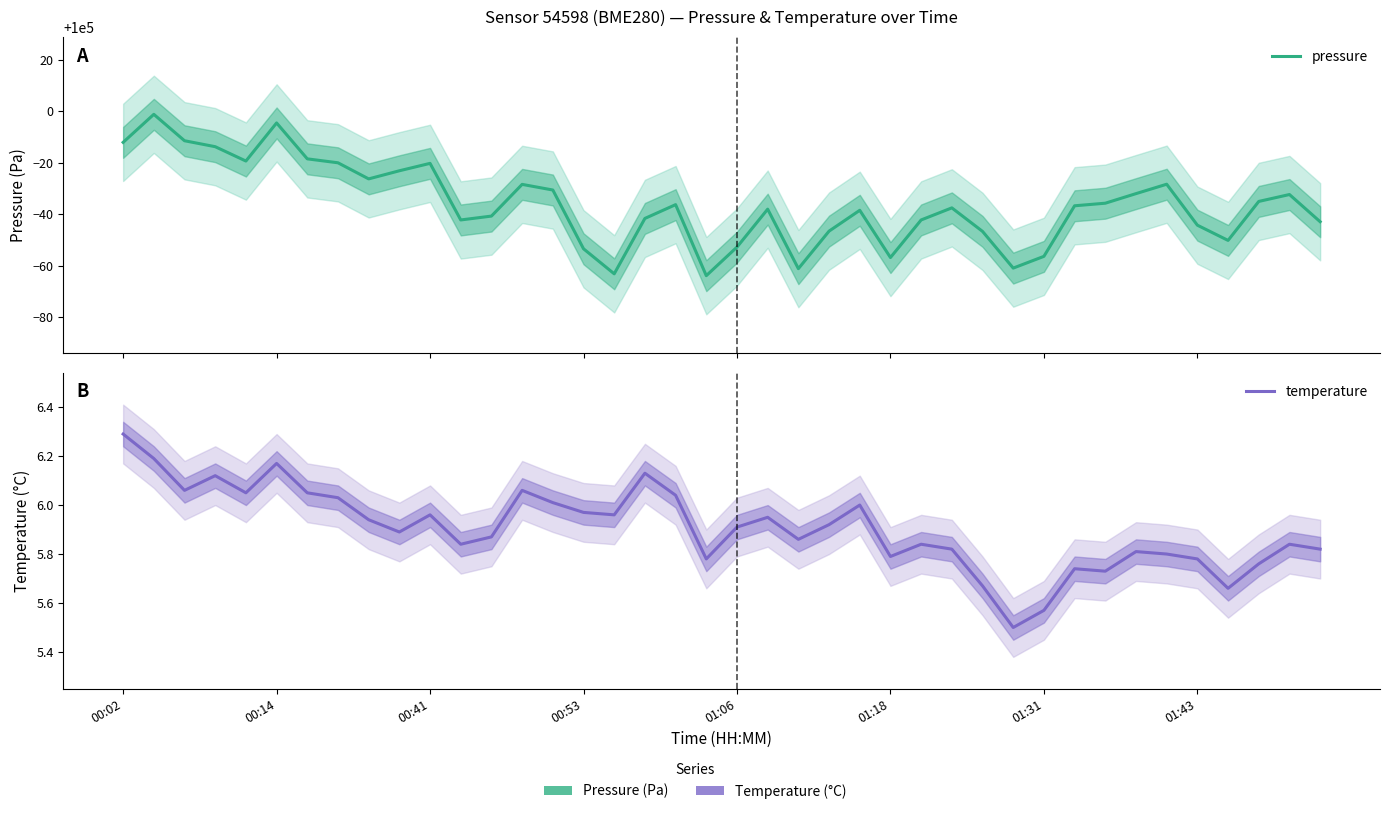

At how many categories does at least one series exceed 12597?

40